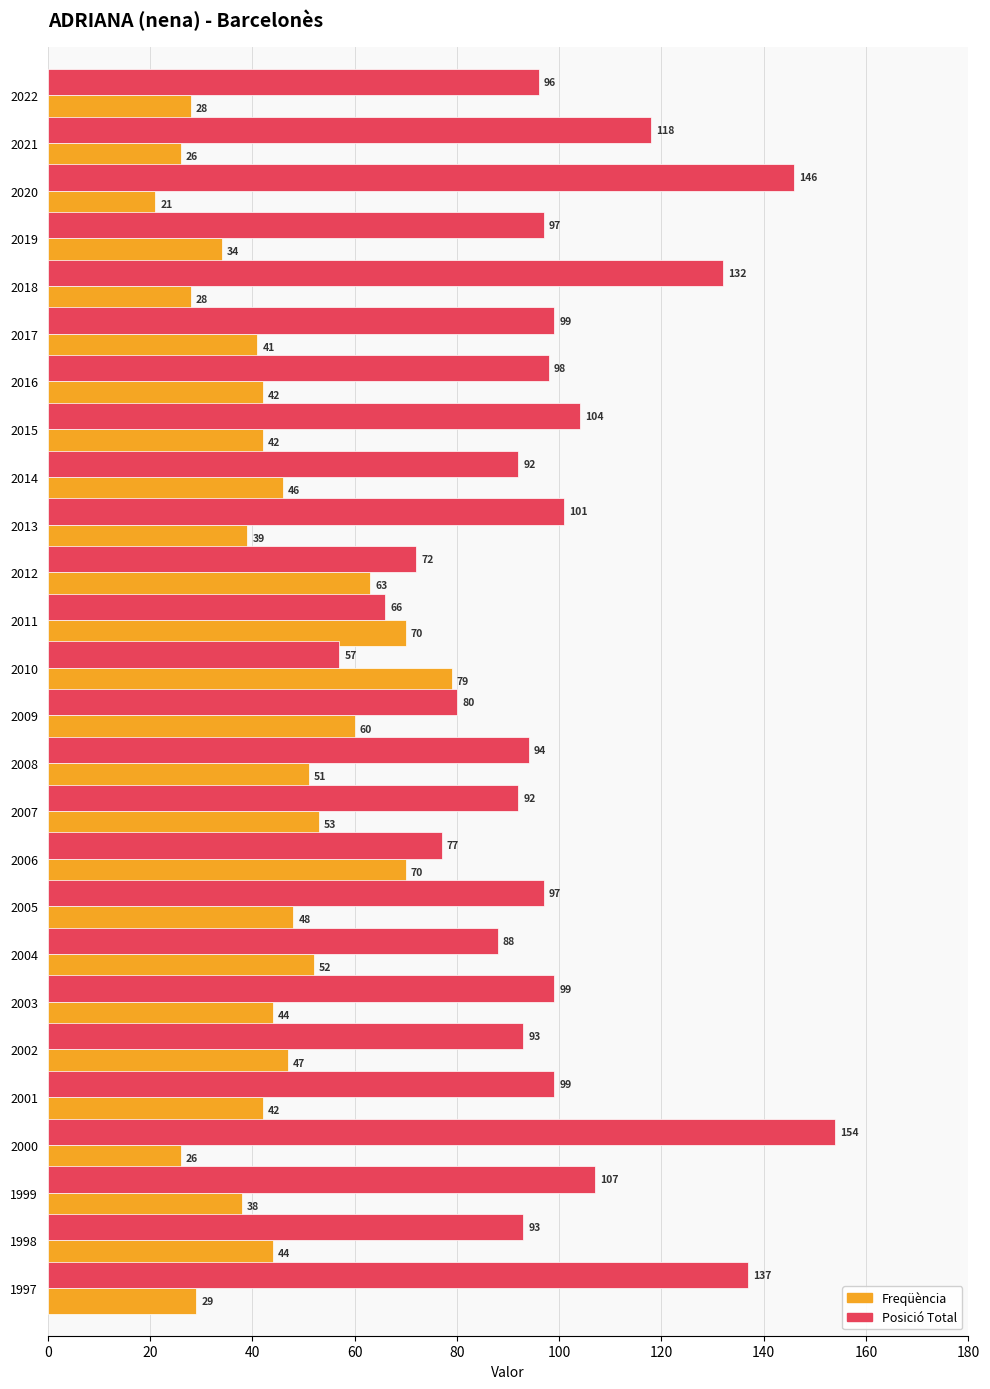

What is the difference between the Freqüència values at 2012 and 2001?

21